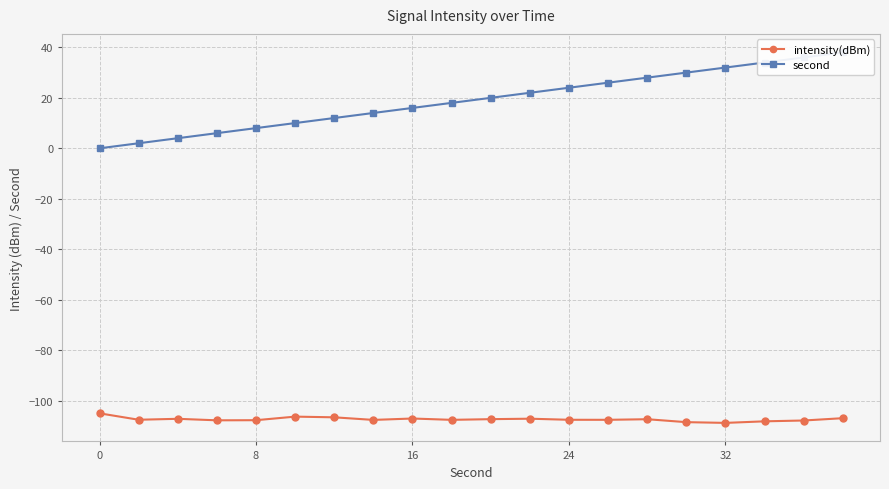

Reading left to right, transcribe all the data shown in this chart.

intensity(dBm): -105.0	-107.6	-107.2	-107.8	-107.8	-106.3	-106.6	-107.6	-107.1	-107.6	-107.3	-107.2	-107.6	-107.6	-107.4	-108.5	-108.8	-108.2	-107.9	-107.0
second: 0.0	2.0	4.0	6.0	8.0	10.0	12.0	14.0	16.0	18.0	20.0	22.0	24.0	26.0	28.0	30.0	32.0	34.0	36.0	38.0